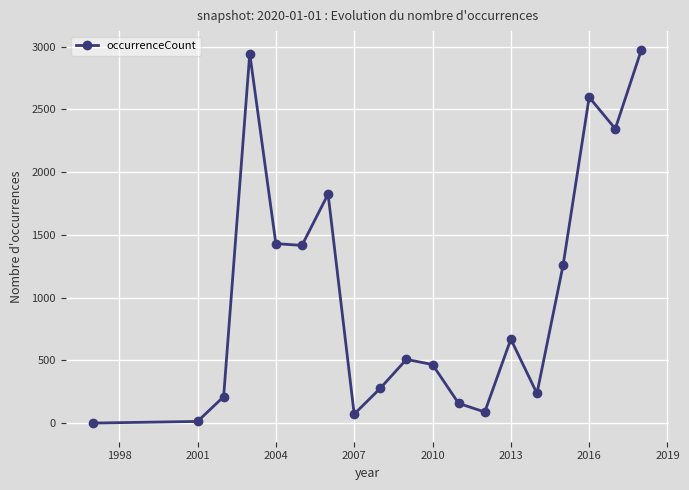

True or false: the data has more than 2 interior local peaks.

True